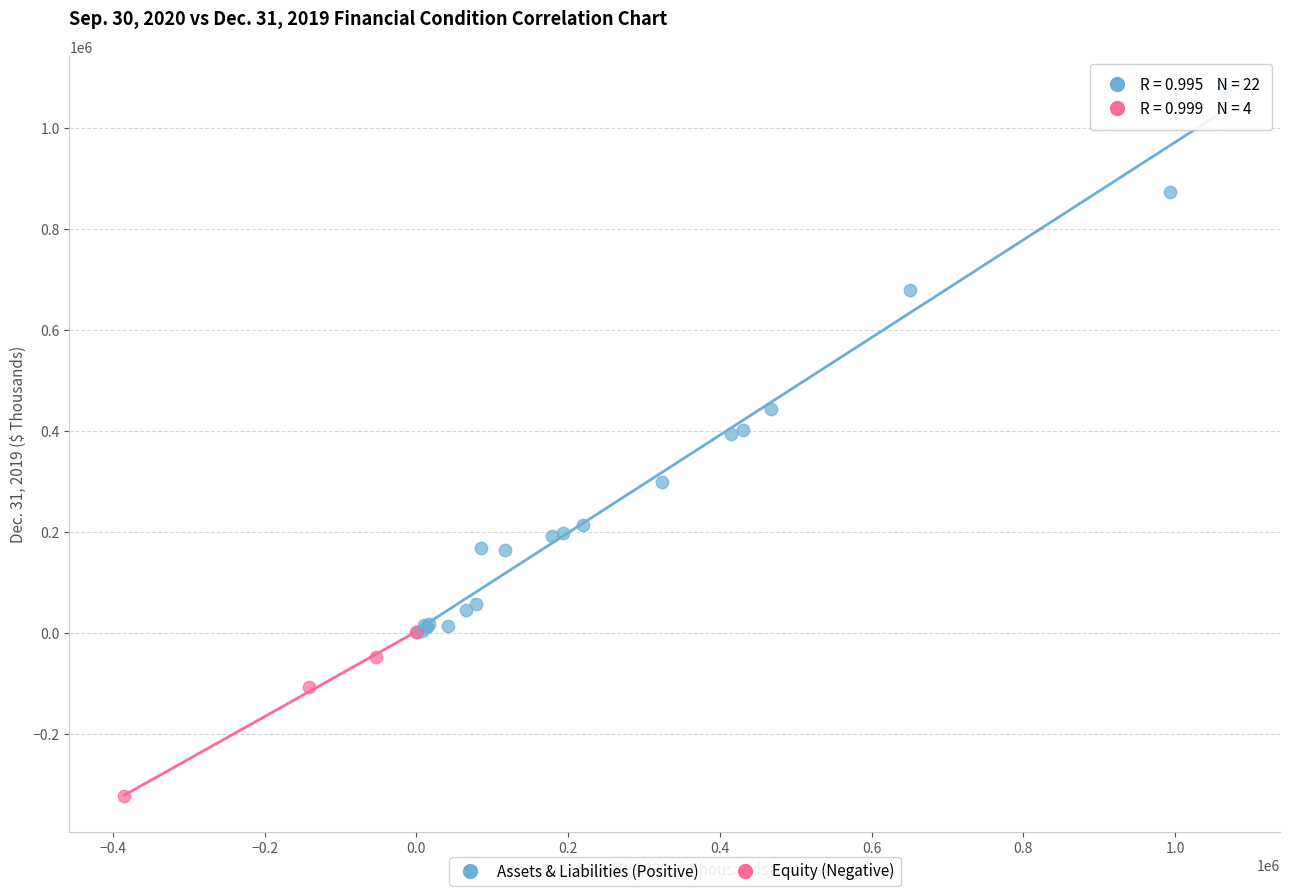

Which series reaches the minimum Y coordinate?

Equity (Negative)